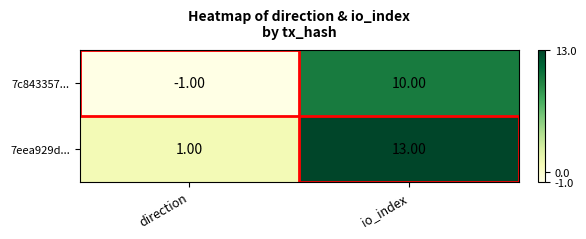

How many categories are shown in the chart?

2